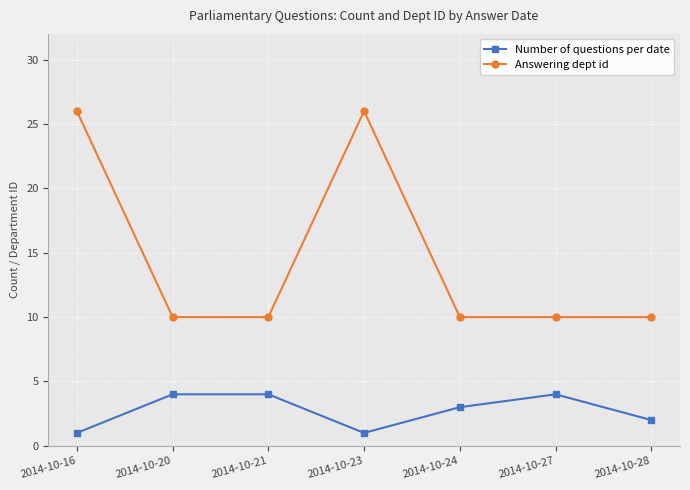

Reading left to right, extract all data points from this chart.

Number of questions per date: 1	4	4	1	3	4	2
Answering dept id: 26	10	10	26	10	10	10